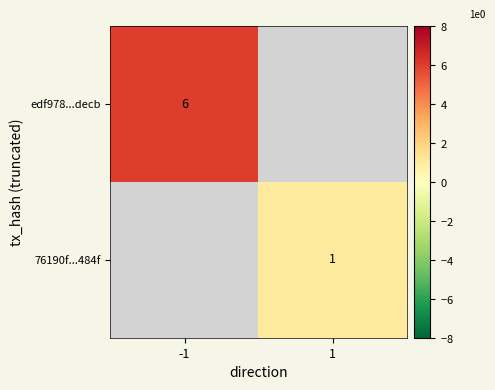

Is the value of 76190f...484f at 1 greater than the value of edf978...decb at -1?

No